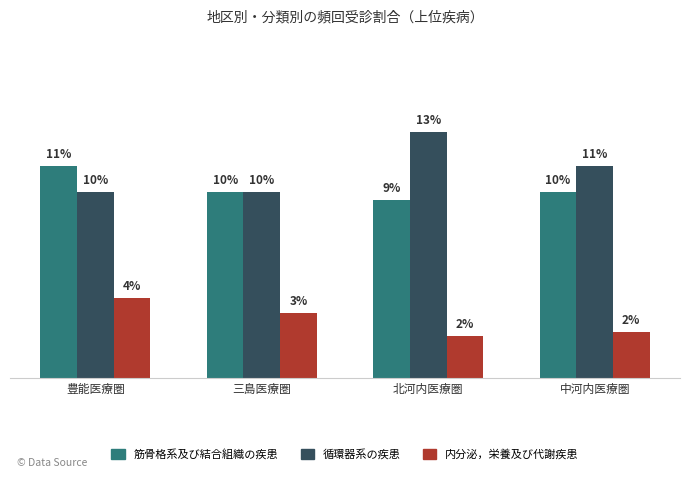

Which series changed the most between 北河内医療圏 and 中河内医療圏?

循環器系の疾患